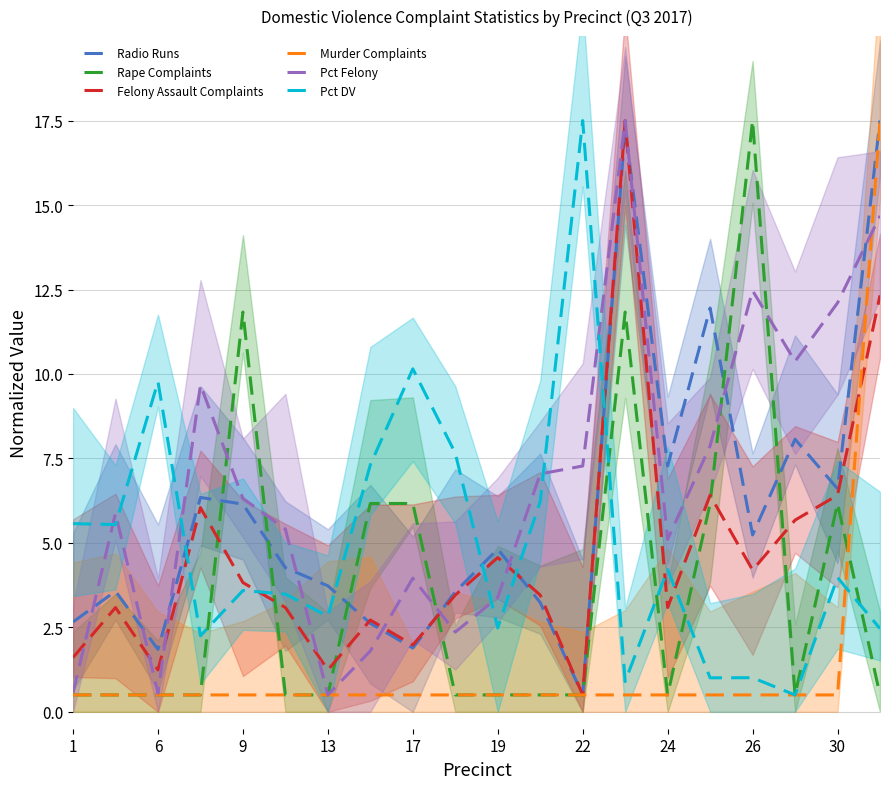

At which label does Pct DV reach its peak?

22